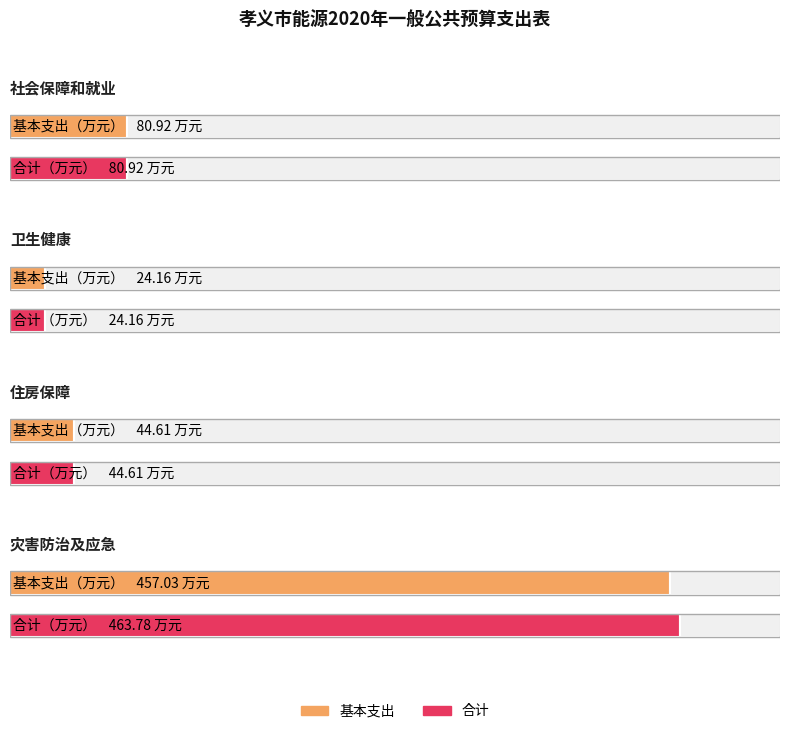

What is the approximate value of 合计 at 灾害防治及应急管理支出?

463.8